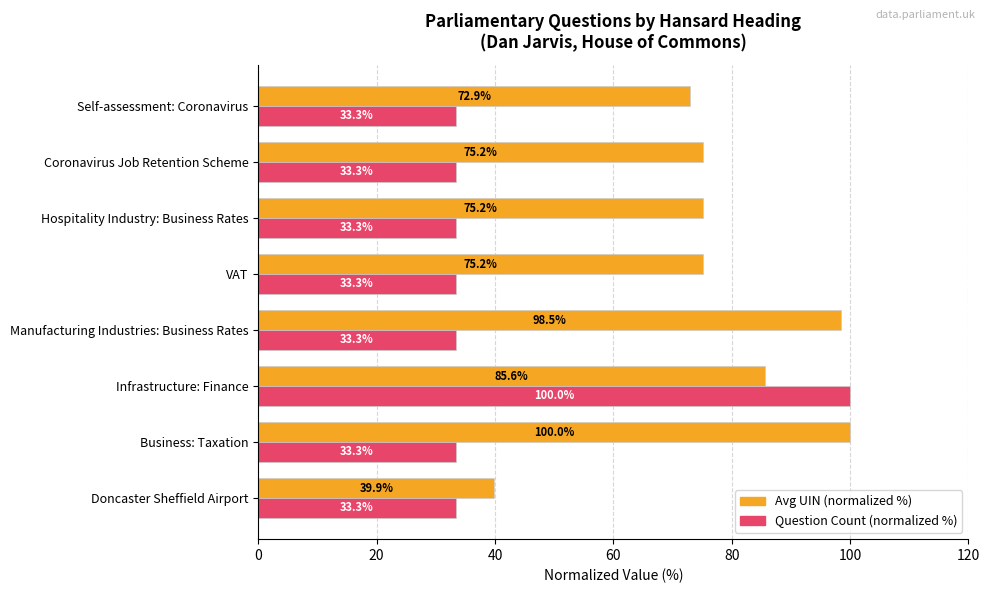

The value of Avg UIN (normalized %) at Coronavirus Job Retention Scheme is 34.6. True or false?

False